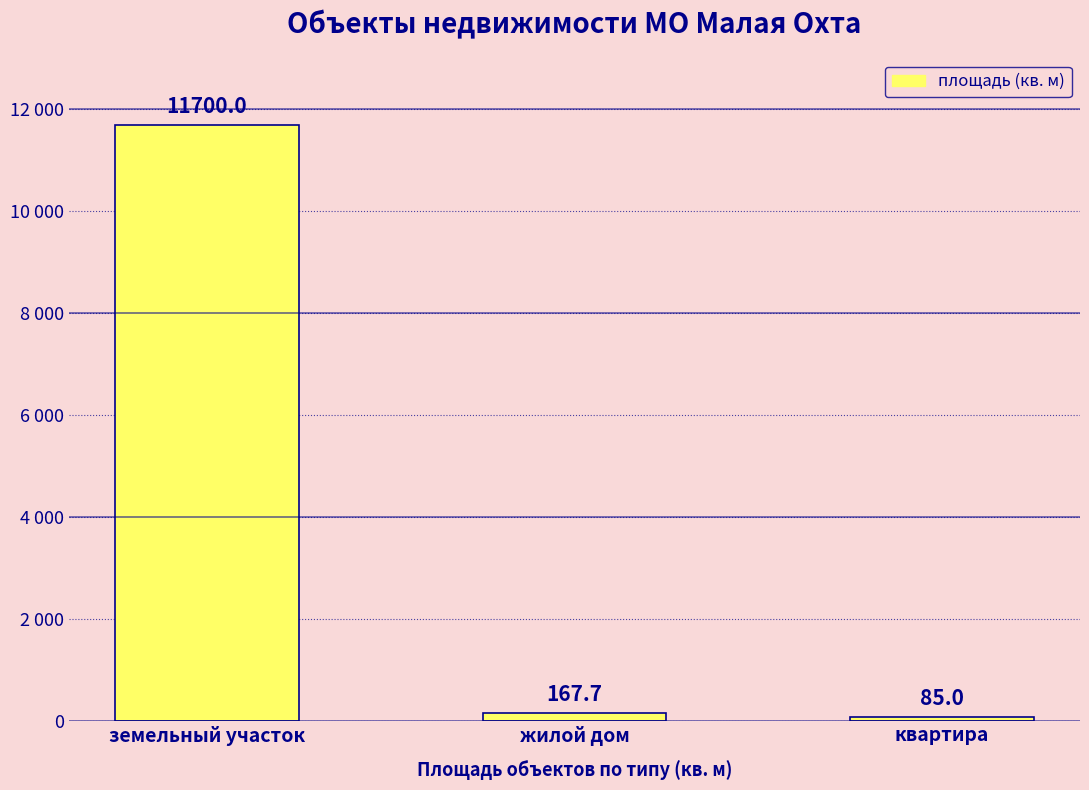

Approximately how many times larger is the value at земельный участок compared to квартира?

137.6